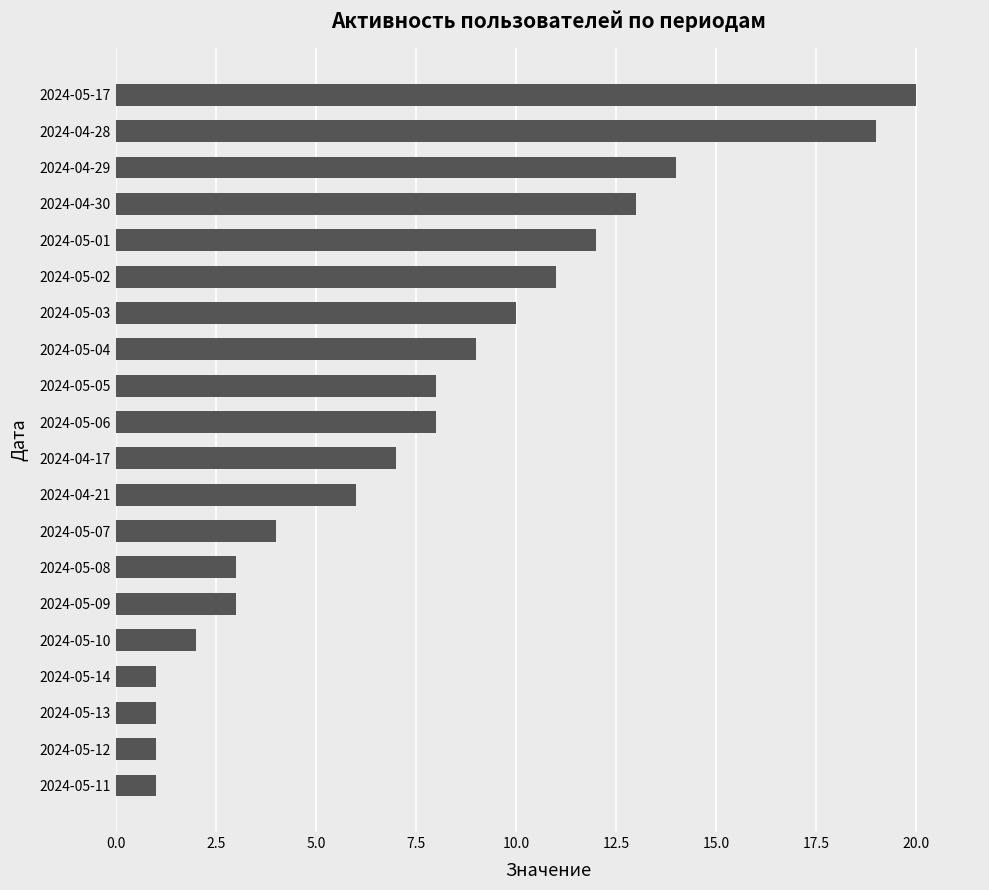

Reading bottom to top, what are all the values shown in this chart?

2024-05-11=1	2024-05-12=1	2024-05-13=1	2024-05-14=1	2024-05-10=2	2024-05-09=3	2024-05-08=3	2024-05-07=4	2024-04-21=6	2024-04-17=7	2024-05-06=8	2024-05-05=8	2024-05-04=9	2024-05-03=10	2024-05-02=11	2024-05-01=12	2024-04-30=13	2024-04-29=14	2024-04-28=19	2024-05-17=20